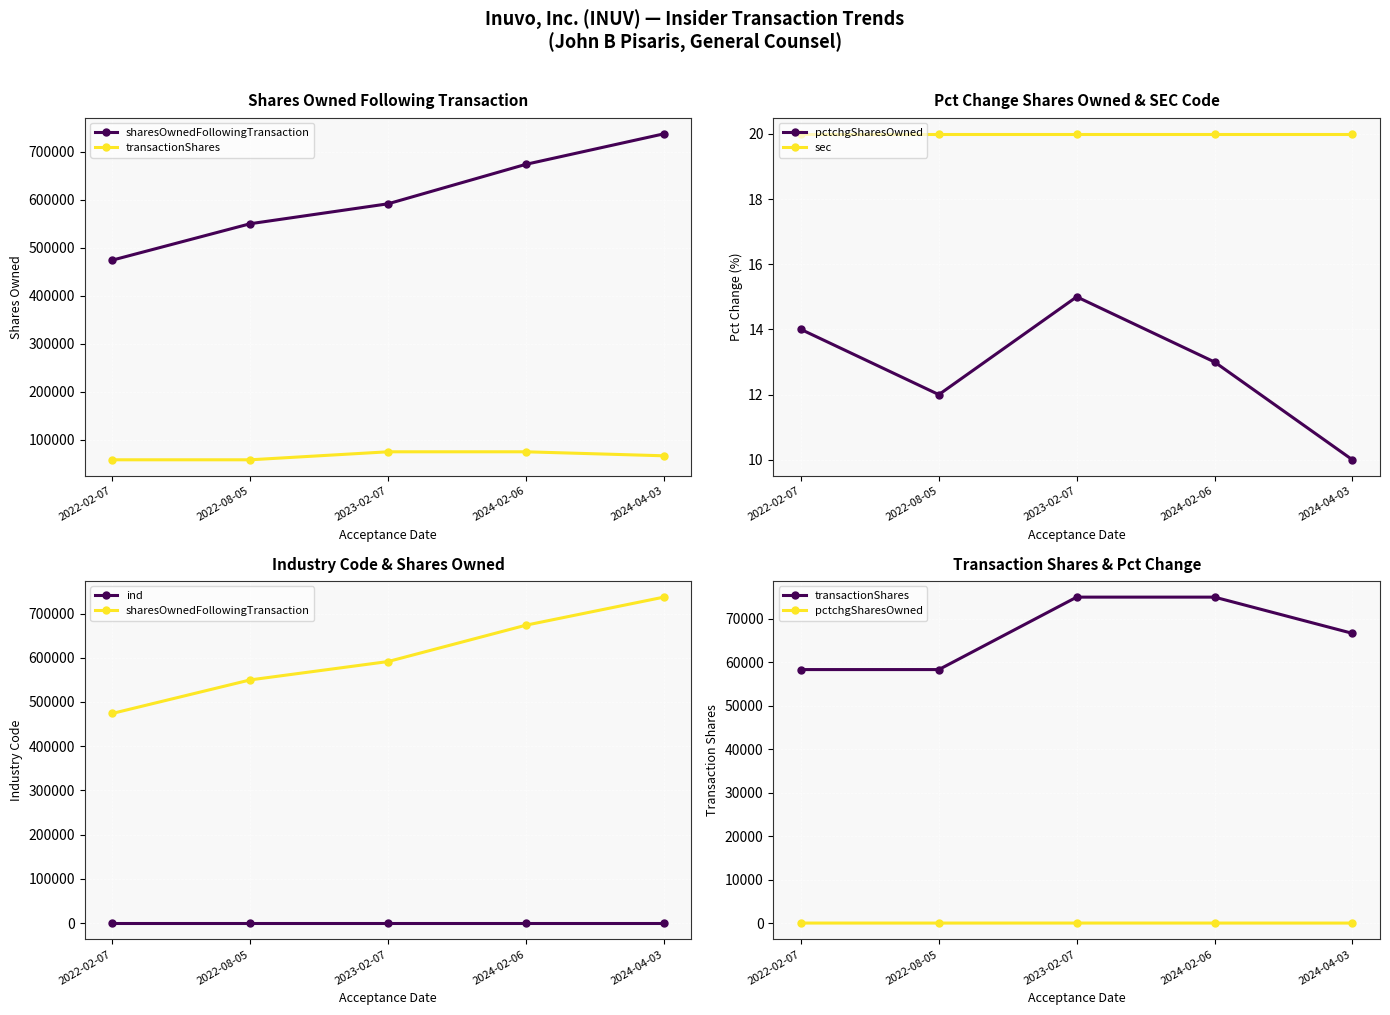

What is the average value of the pctchgSharesOwned series?

13